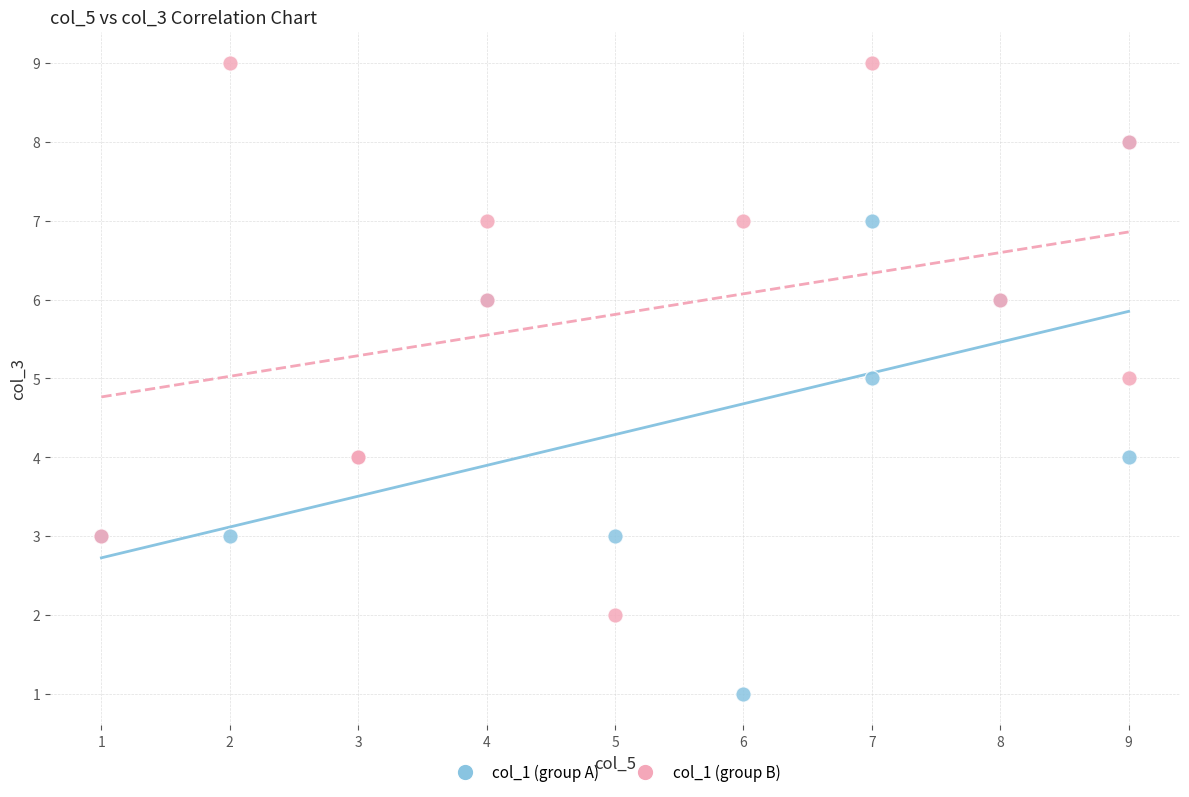

Which series reaches the maximum Y coordinate?

col_1 (group B)